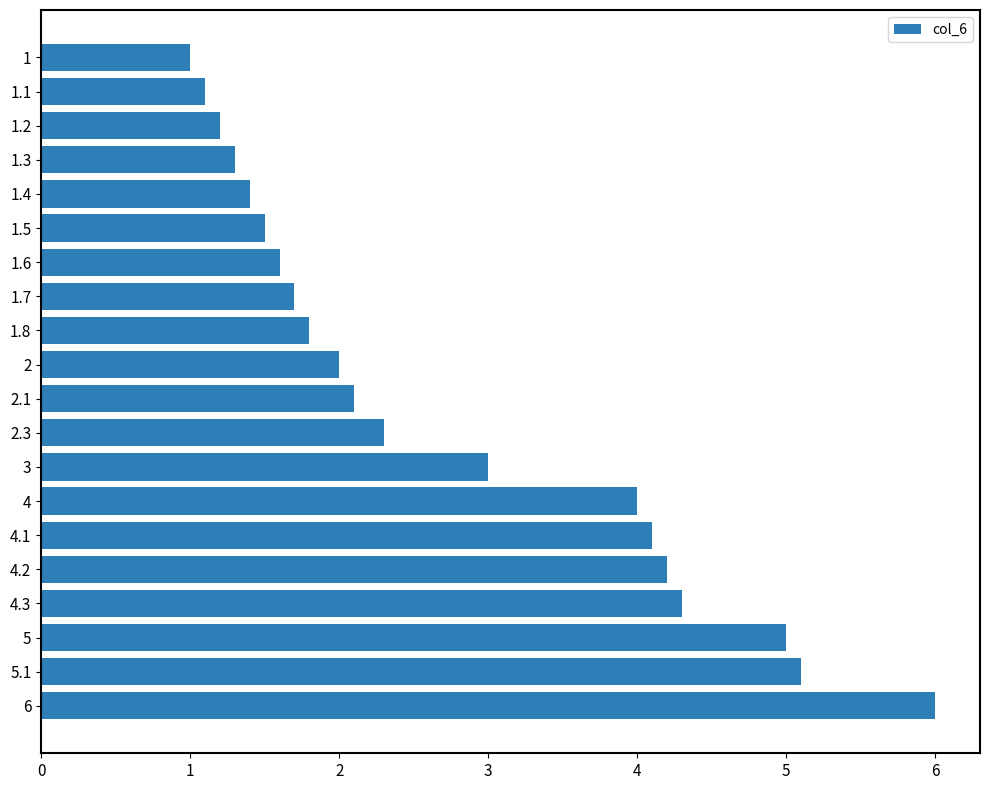

True or false: the data shows 3.0 at 1.8.

False